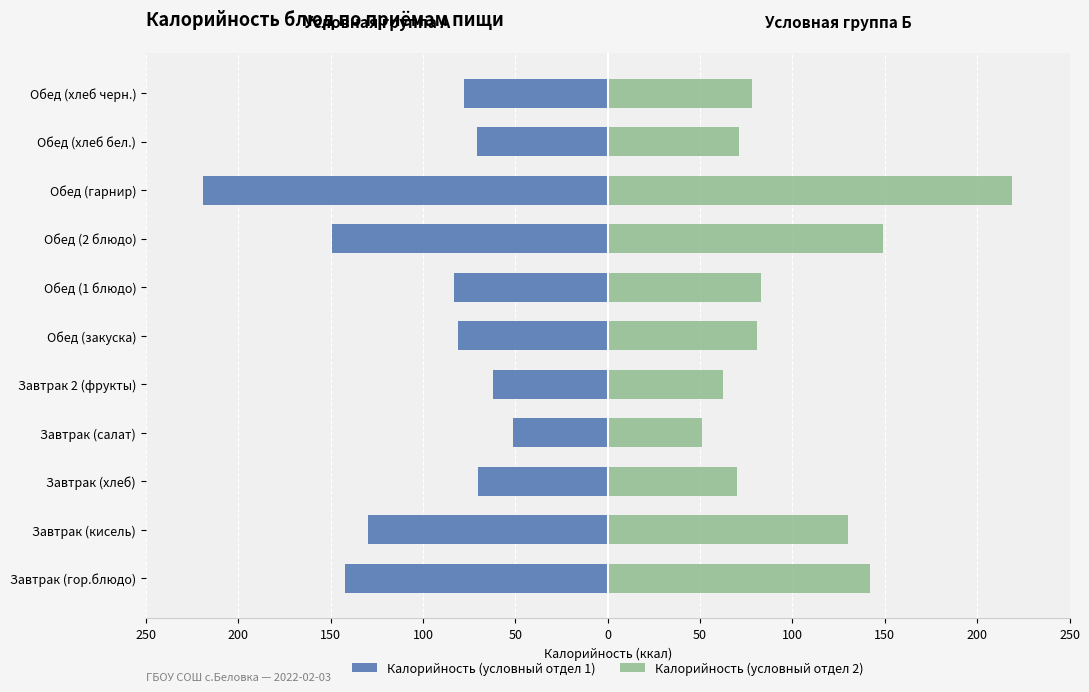

The value of Калорийность (условный отдел 2) at Обед (2 блюдо) is 50.8. True or false?

False